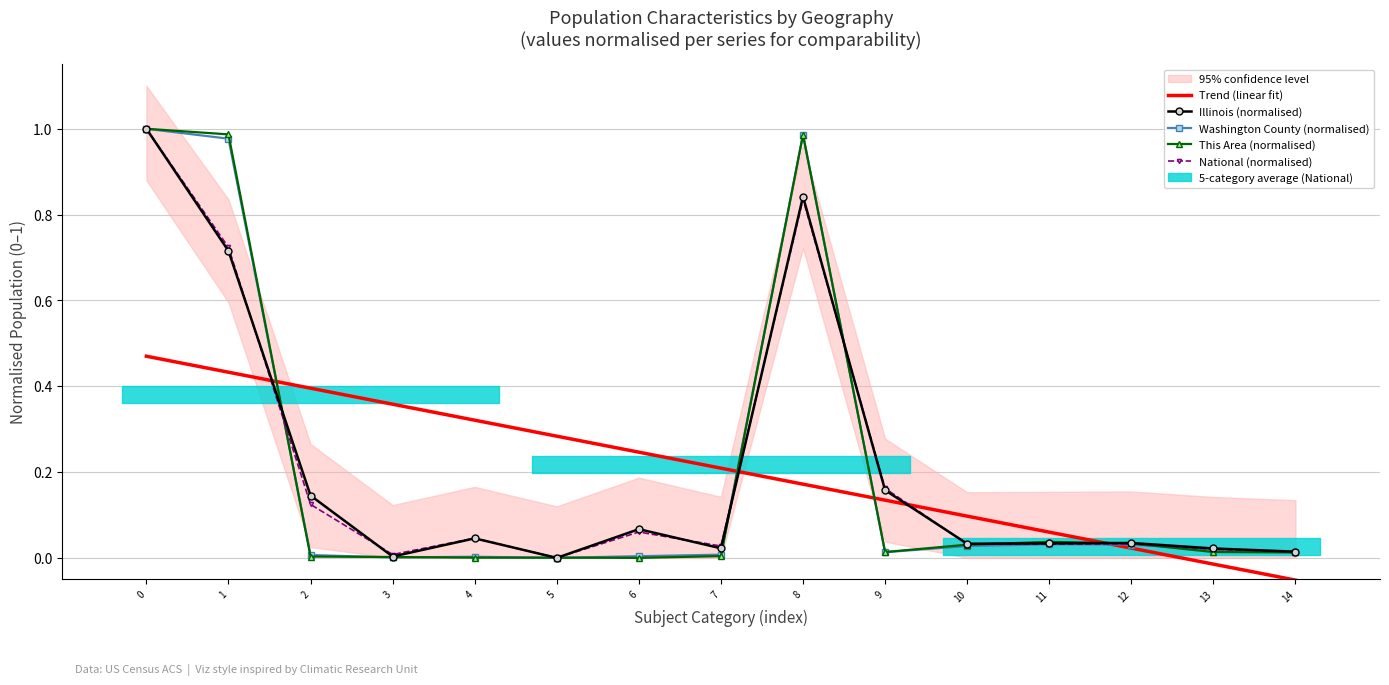

True or false: Washington County (normalised) has more than 1 interior local peaks.

True